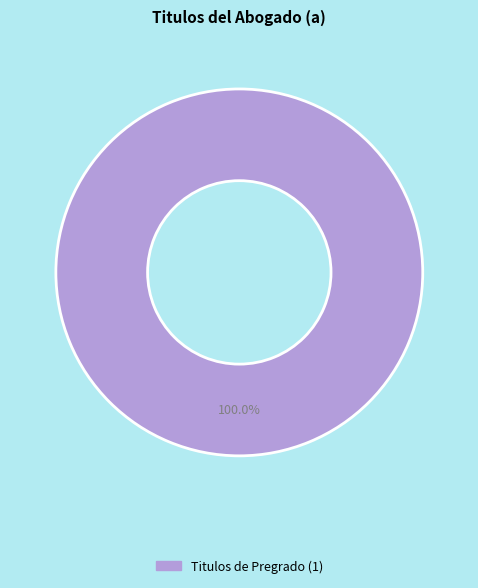

Does any single category account for the majority?

Yes